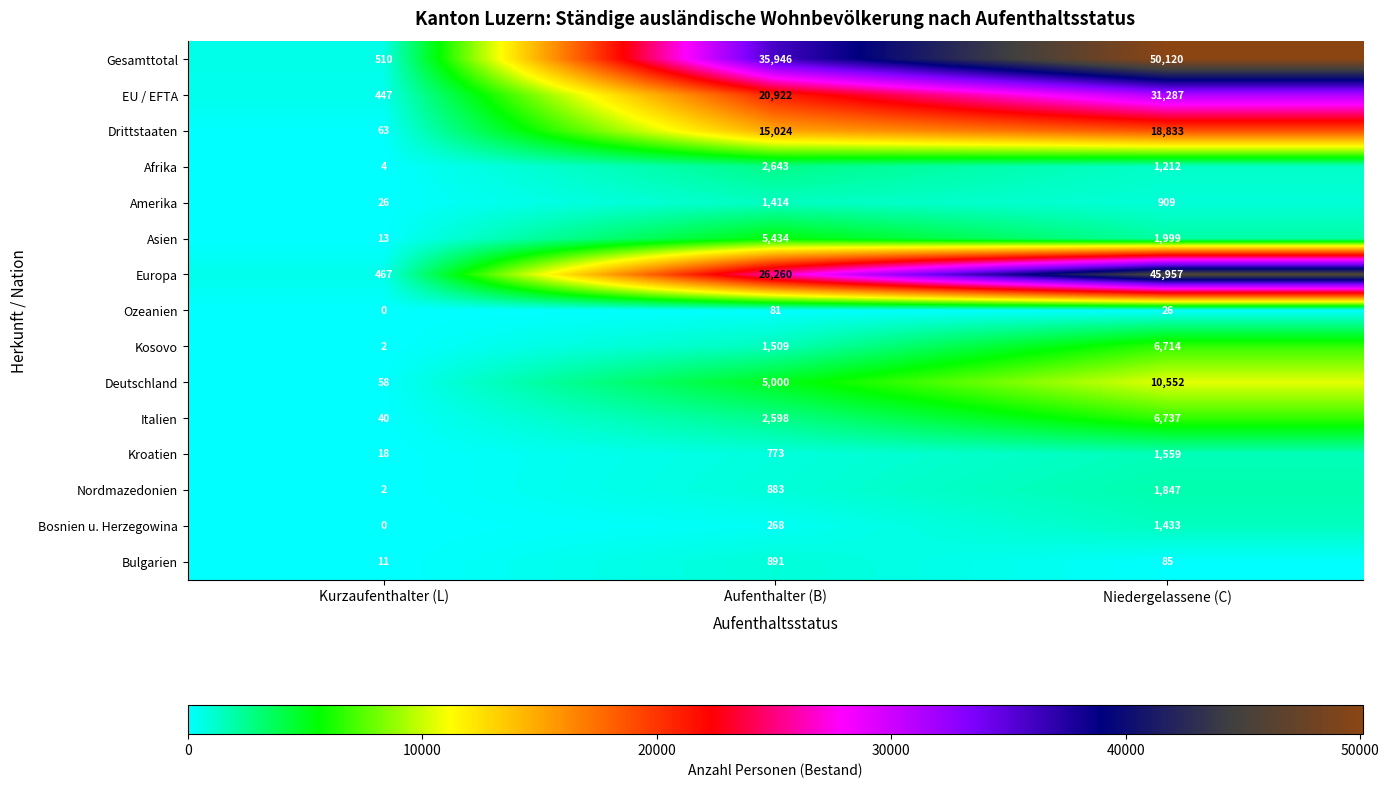

Which series has the largest total across all categories?

Gesamttotal